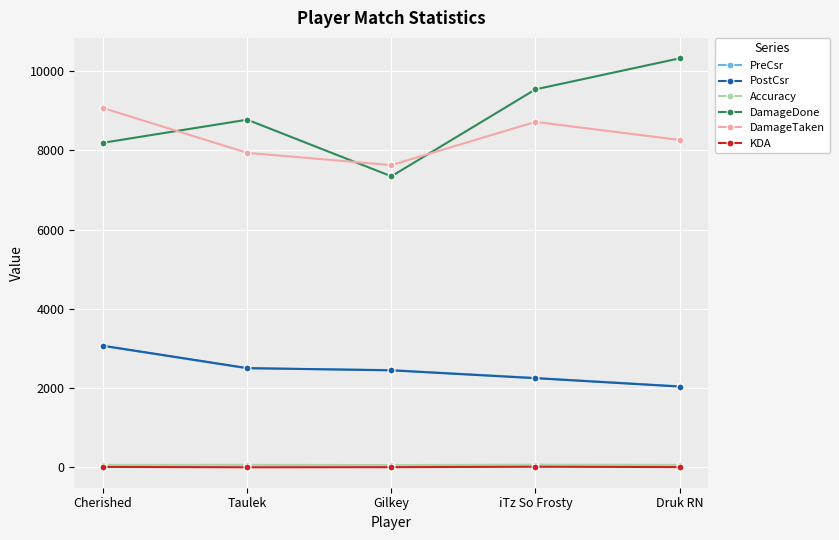

Where is PostCsr nearest to the value 2553?

Taulek